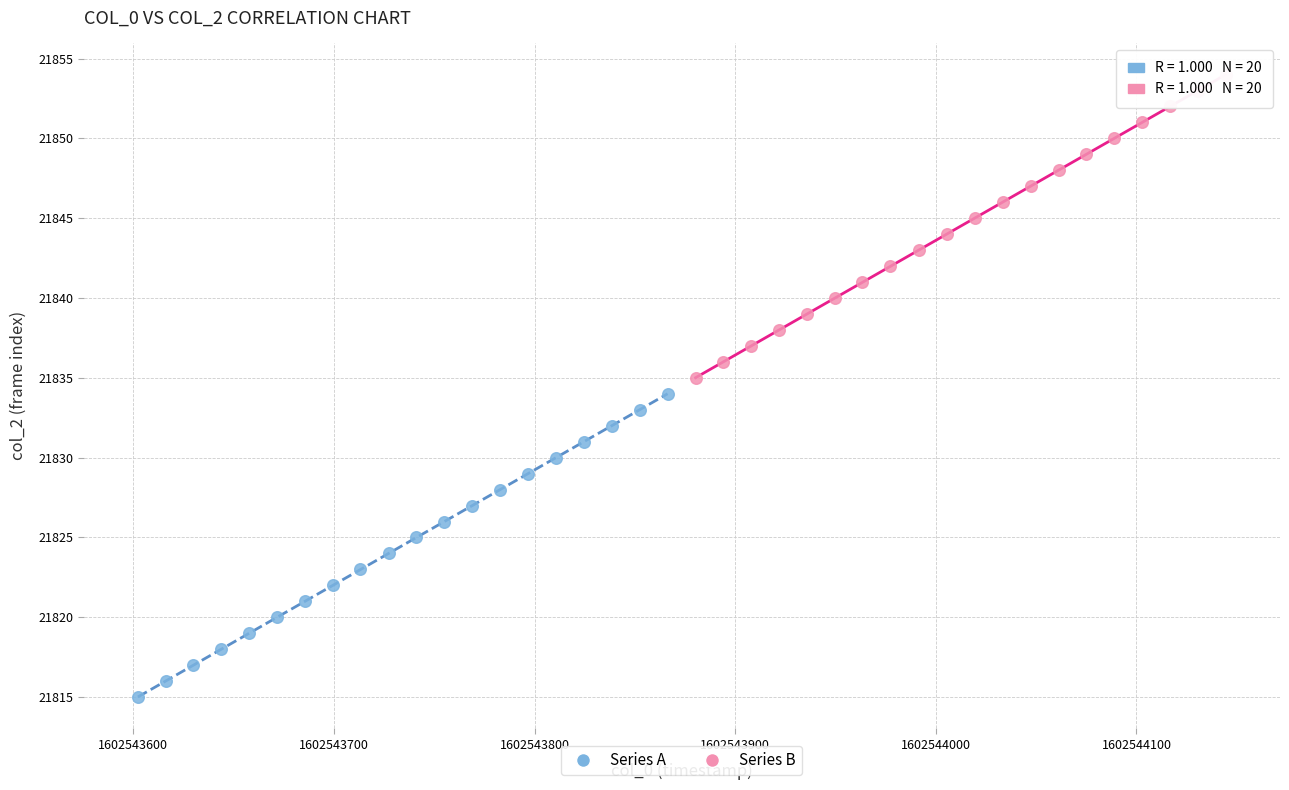

Which series contains the highest Y value?

Series B